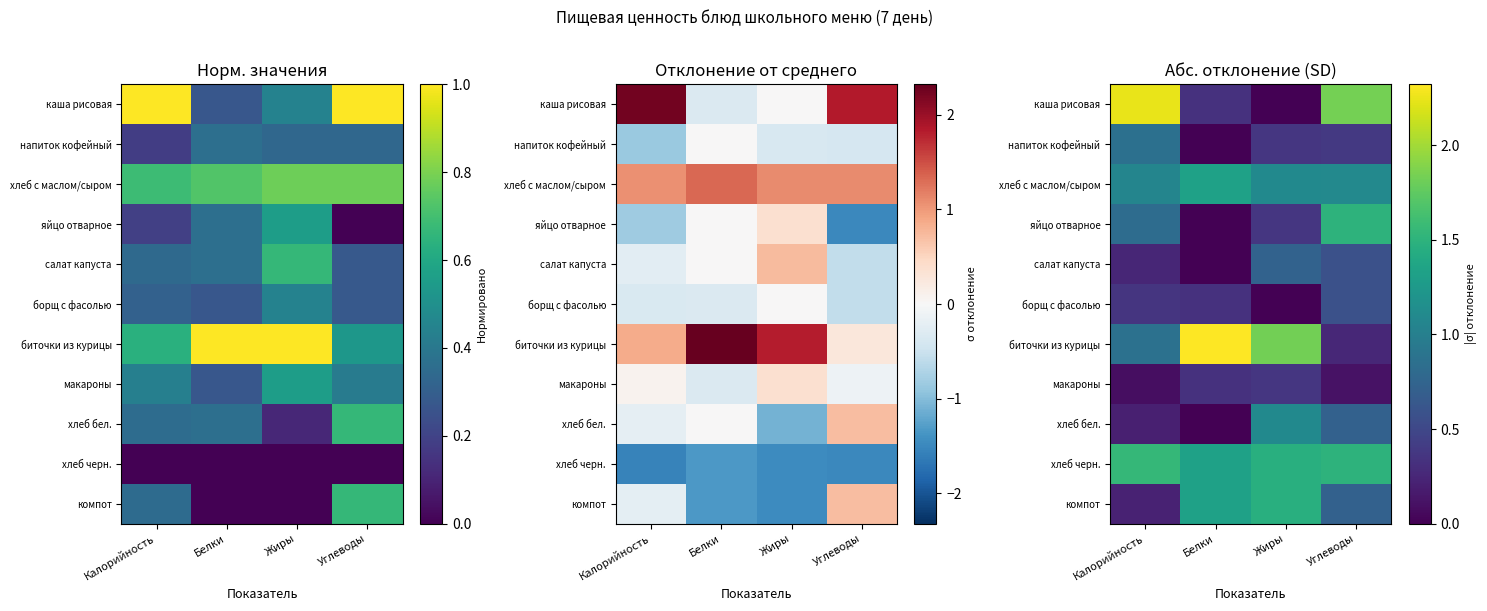

What is the sum of the хлеб бел. values at Углеводы and Жиры?

1.8